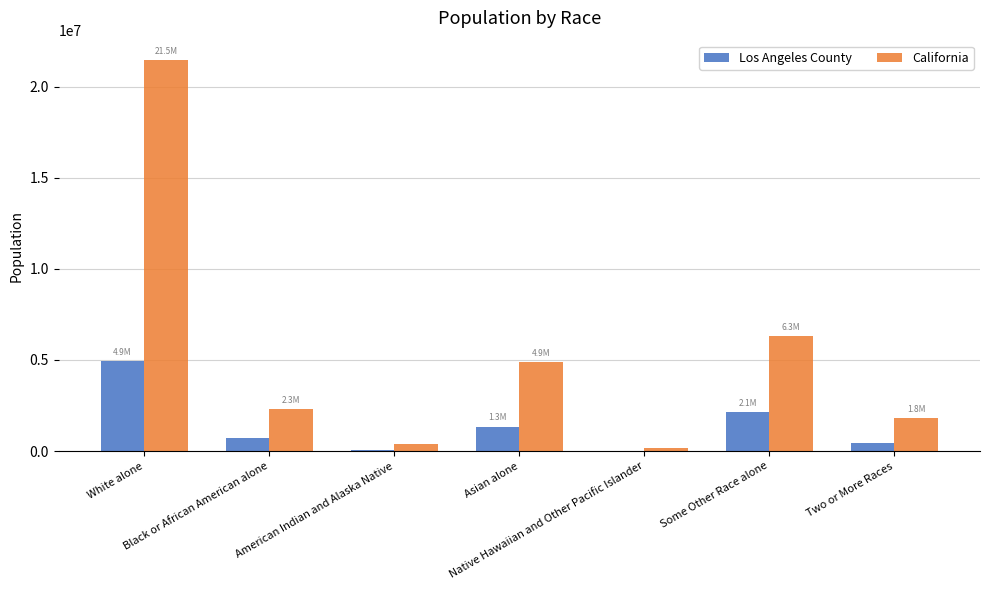

Which series has the largest total across all categories?

California